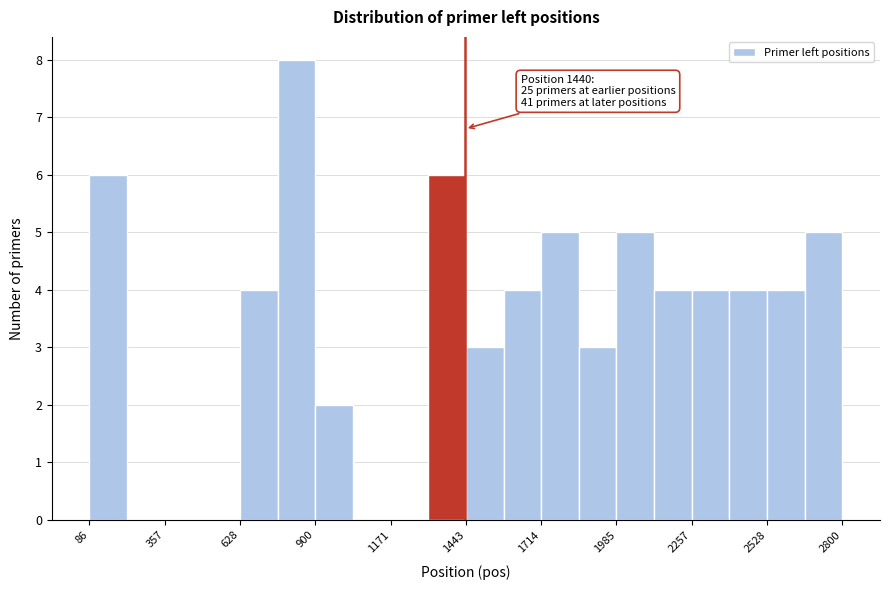

Read against the x-axis, roughly where is the centre of the tallest bar?

850